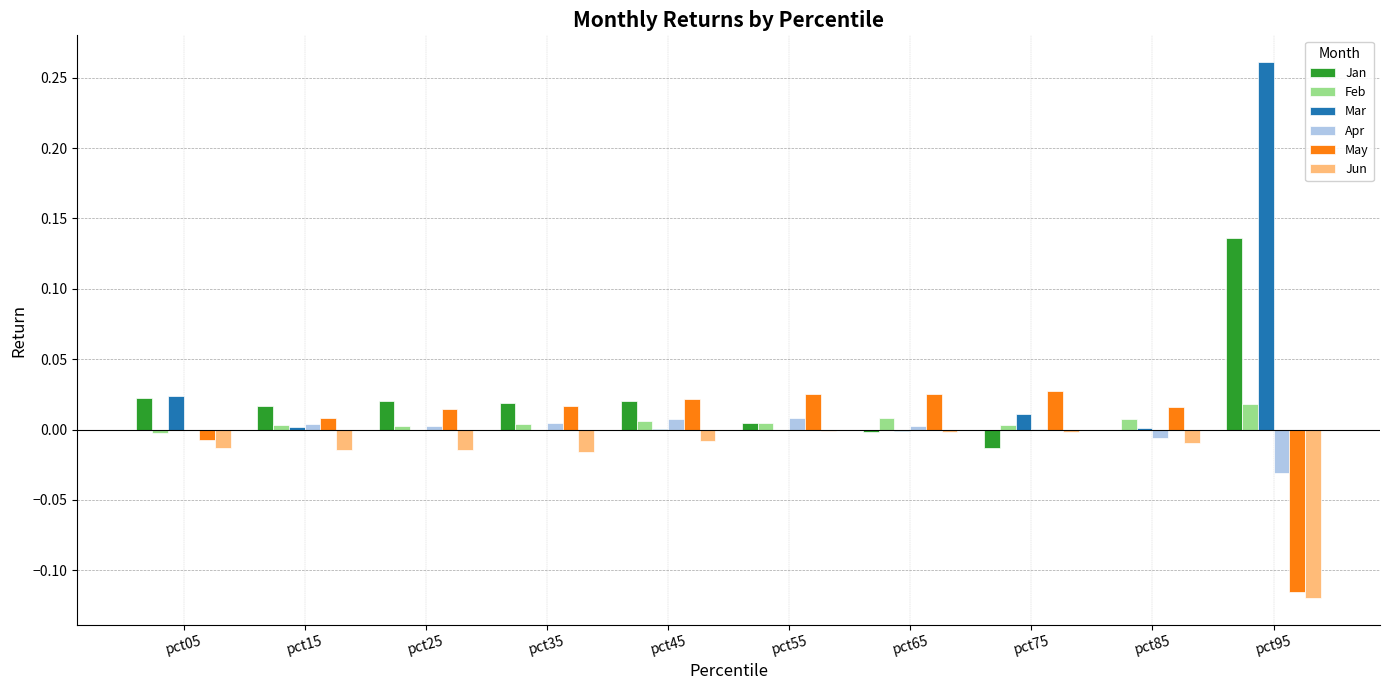

Are the bars horizontal?

No